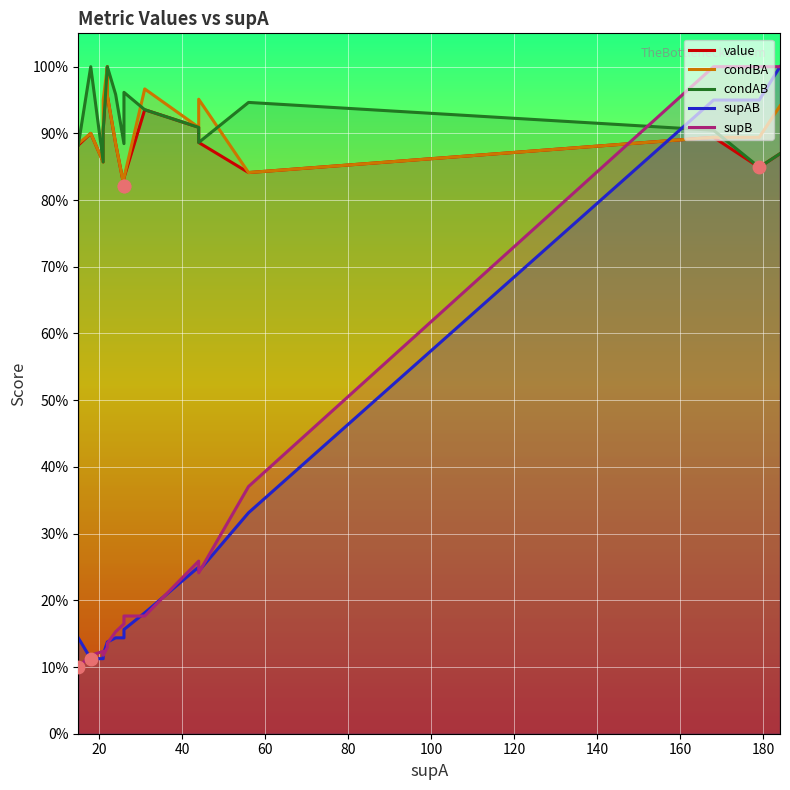

Which series has the largest total across all categories?

condAB